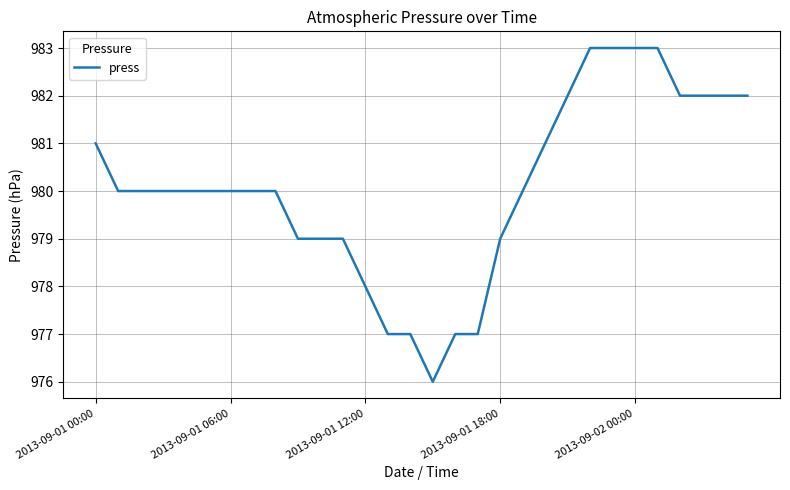

What is the minimum value shown in the chart?

976